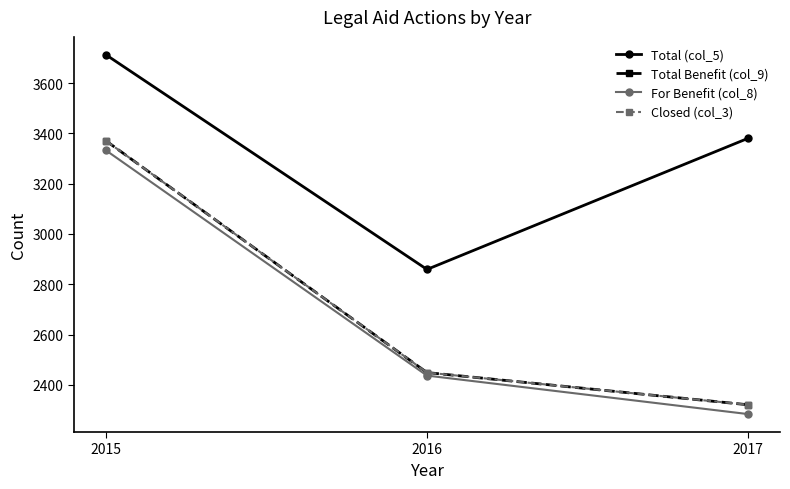

What is the minimum value for Total (col_5)?

2859